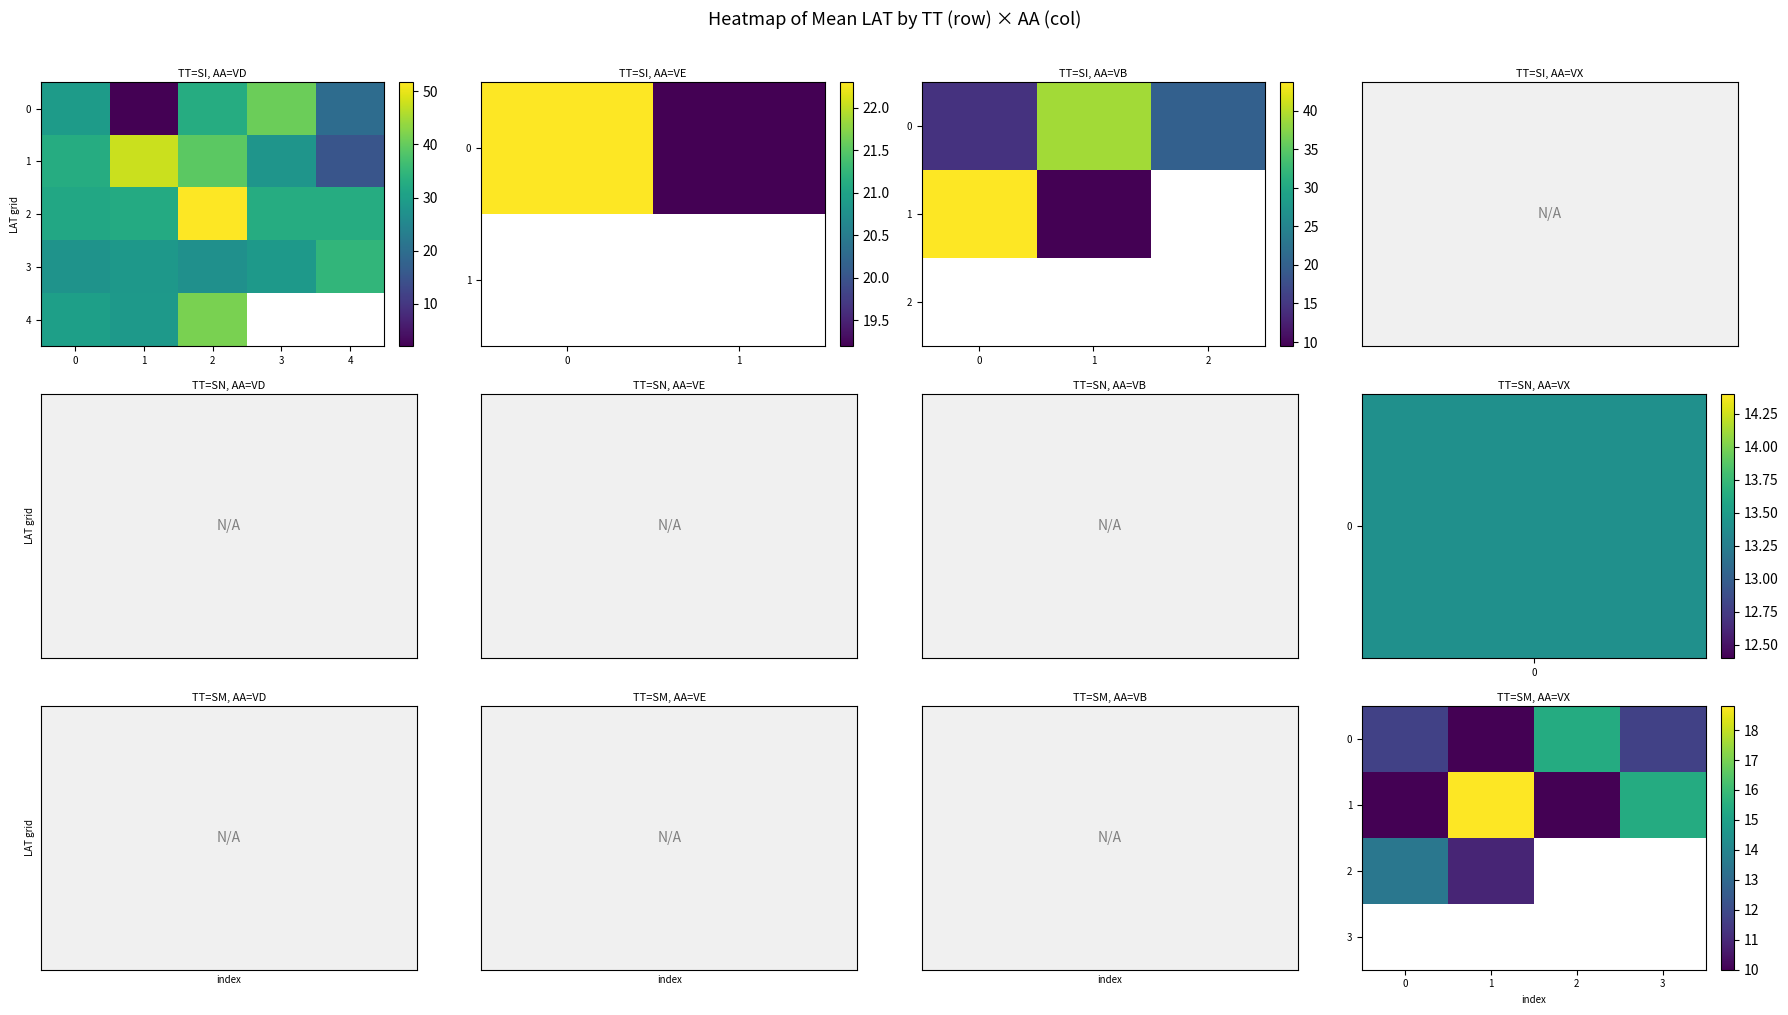

Rank the series by their average value, from lowest to highest.

SM, SN, SI